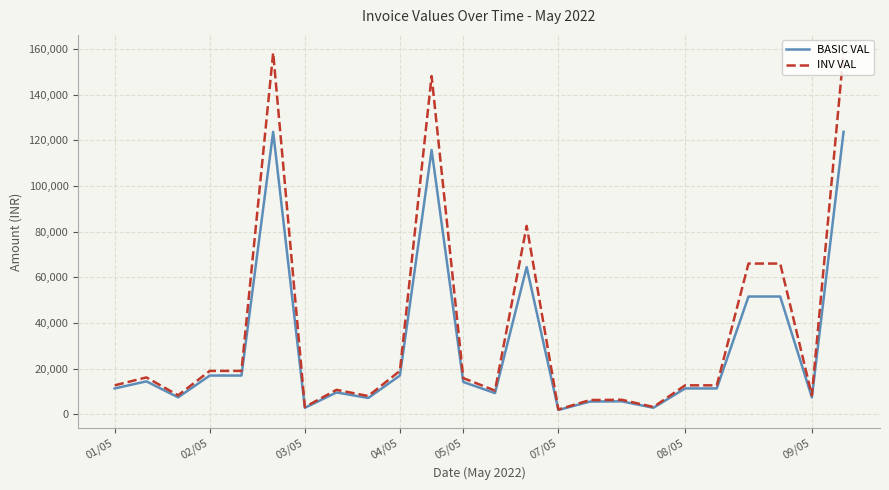

What is the smallest value displayed?

1850.0